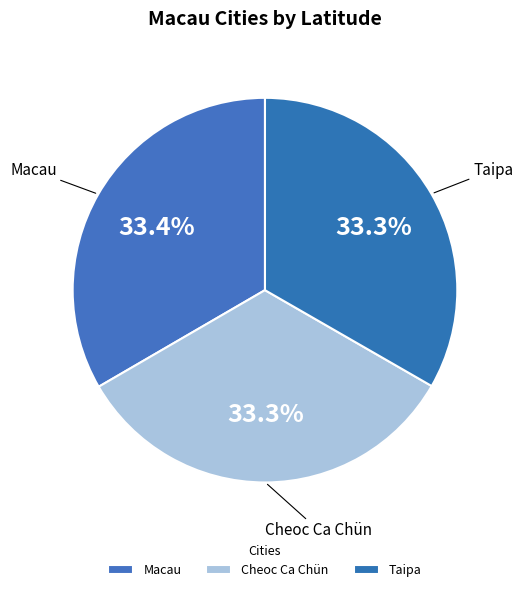

Combined, do Cheoc Ca Chün and Macau account for over 50%?

Yes